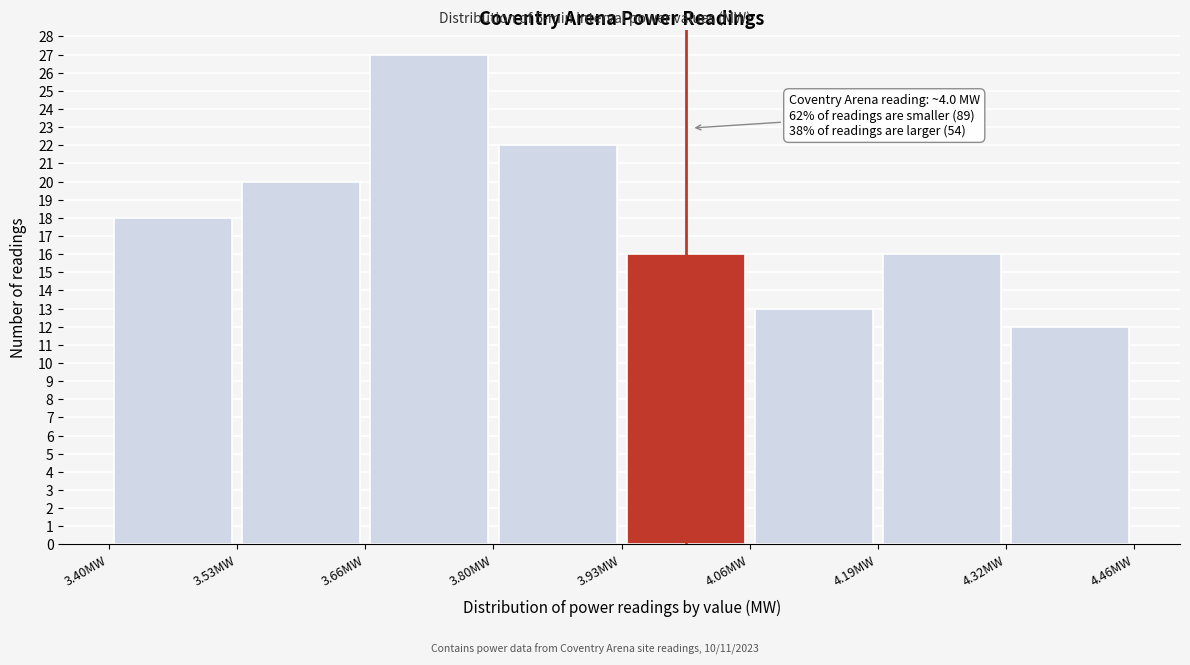

Which range on the x-axis has the tallest bar?

3.664 to 3.796